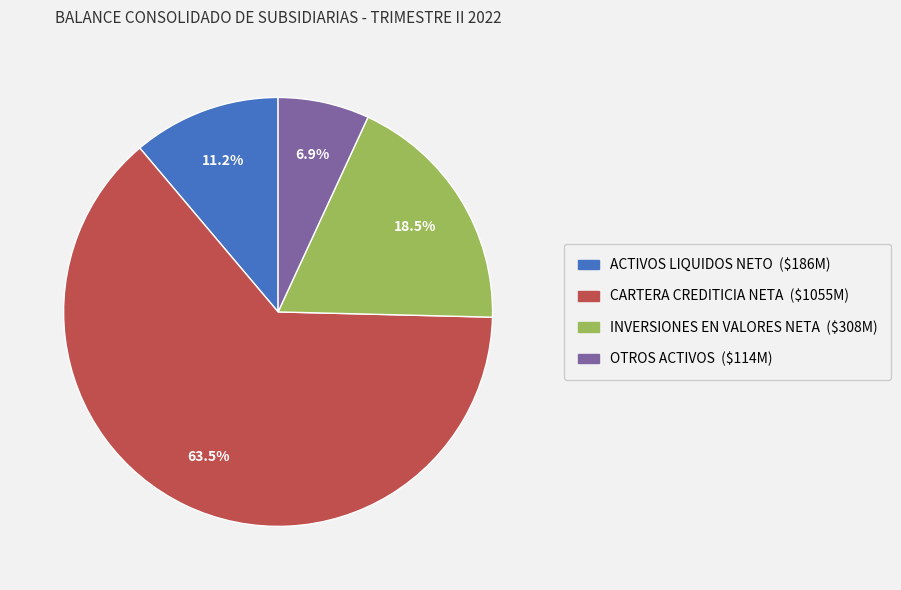

To the nearest percent, what is the difference between the largest and smallest slice percentages?

57%